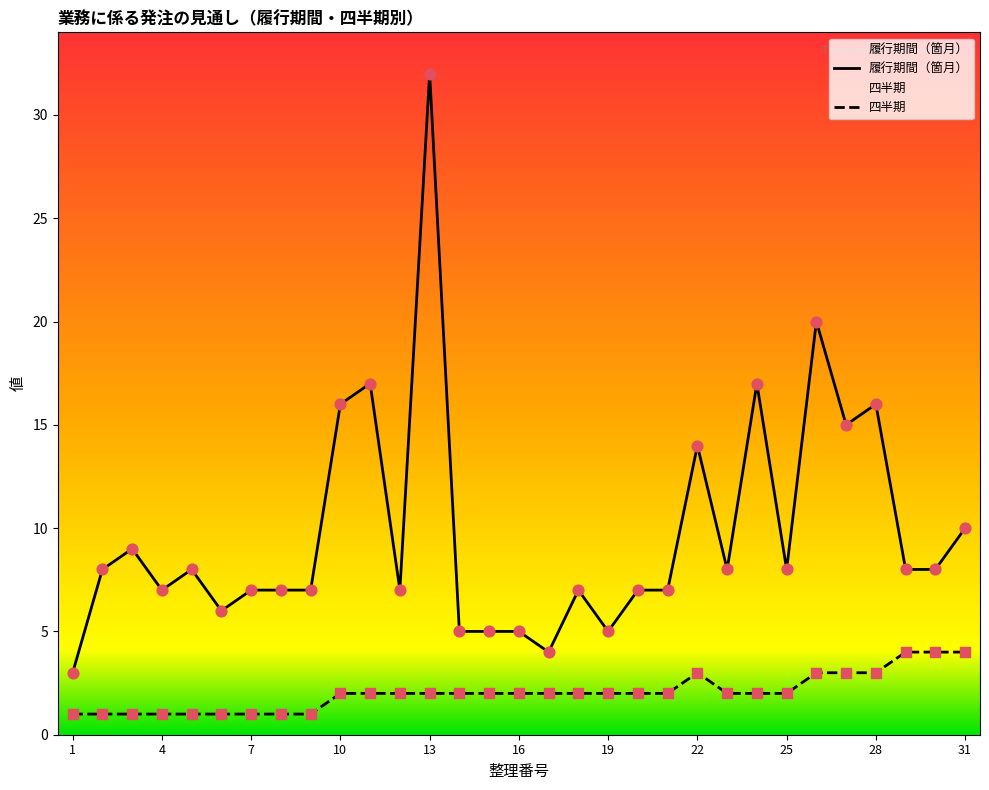

Which series has the largest total across all categories?

履行期間（箇月）